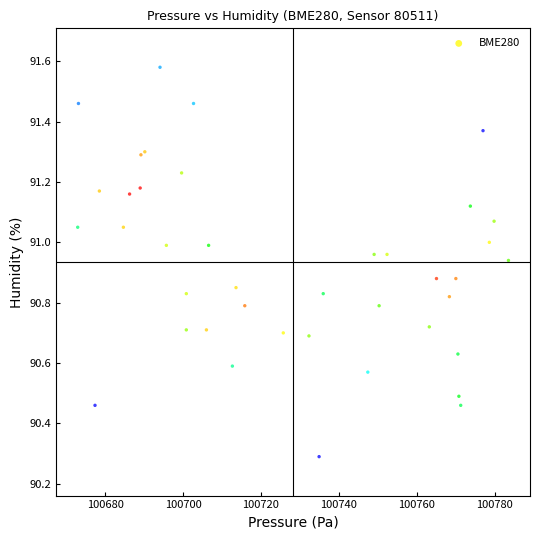

What Y value in the scatter plot is closest to 90?

90.3